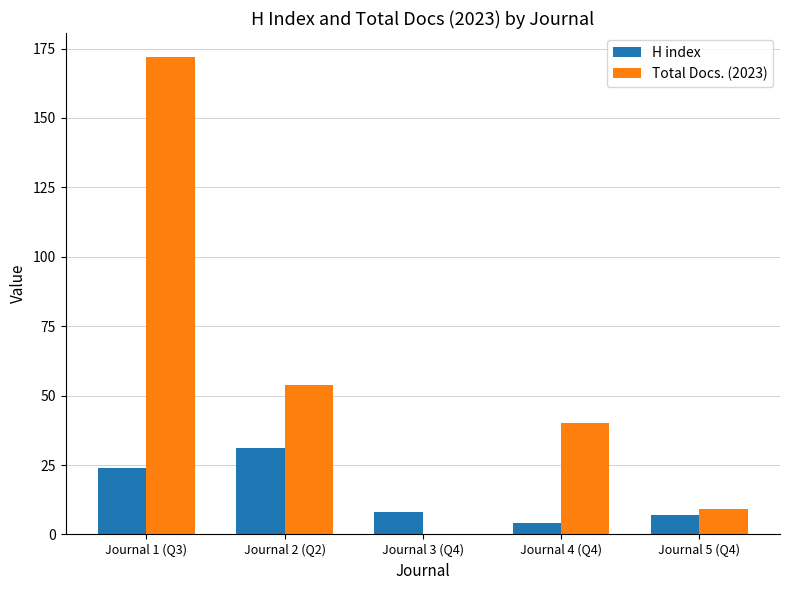

At which category is the sum across all series the highest?

Journal 1 (Q3)